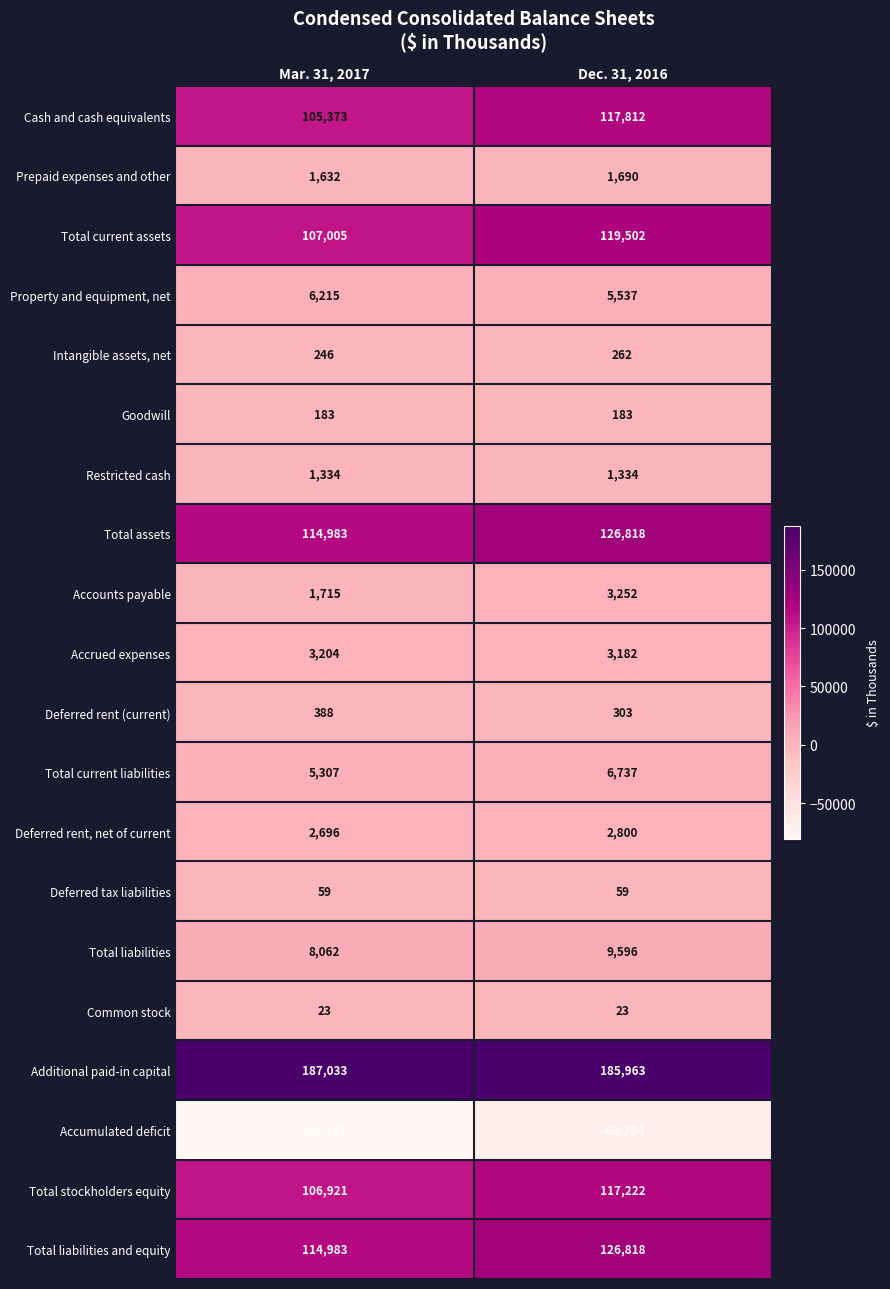

The value of Total liabilities and equity at Dec. 31, 2016 is 214587. True or false?

False